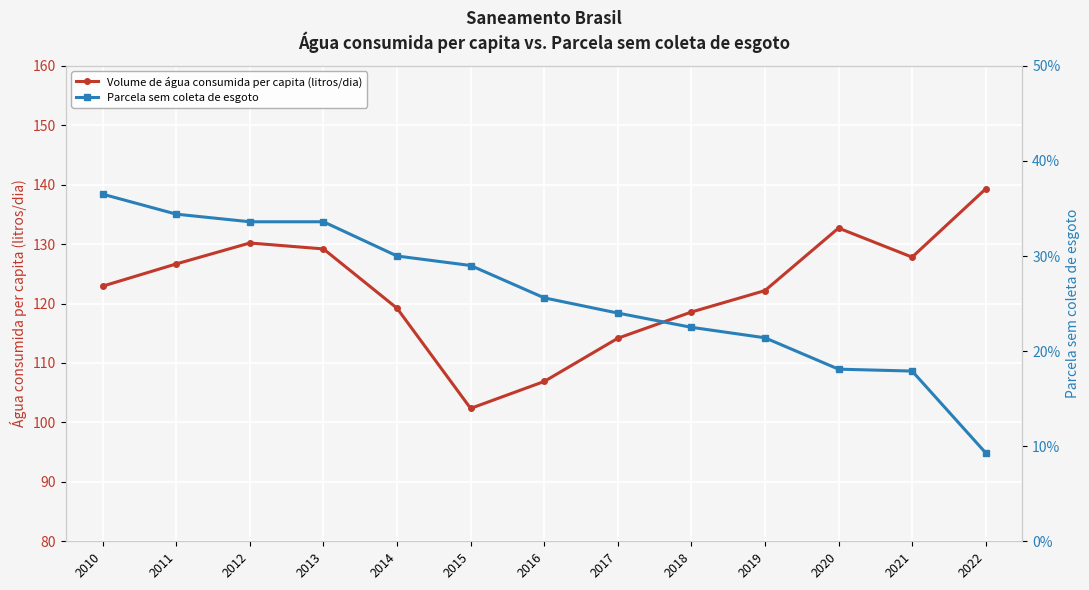

Reading left to right, extract all data points from this chart.

Volume de água consumida per capita (litros/dia): 122.9	126.7	130.2	129.2	119.2	102.4	106.9	114.2	118.6	122.2	132.7	127.8	139.3
Parcela sem coleta de esgoto: 0.4	0.3	0.3	0.3	0.3	0.3	0.3	0.2	0.2	0.2	0.2	0.2	0.1